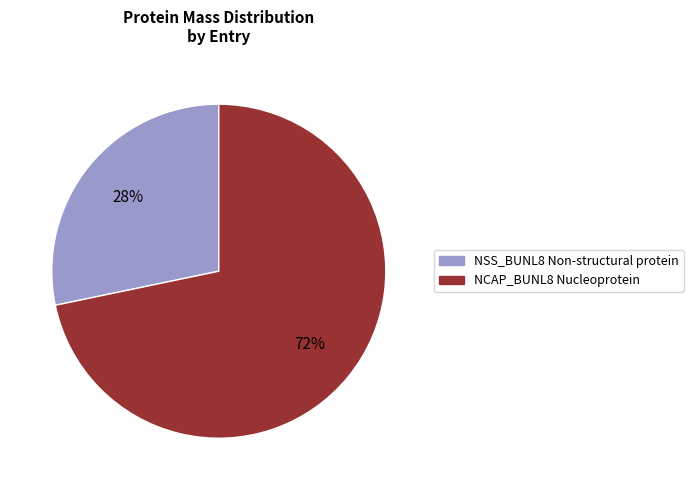

To the nearest percent, what is the average slice percentage?

50%